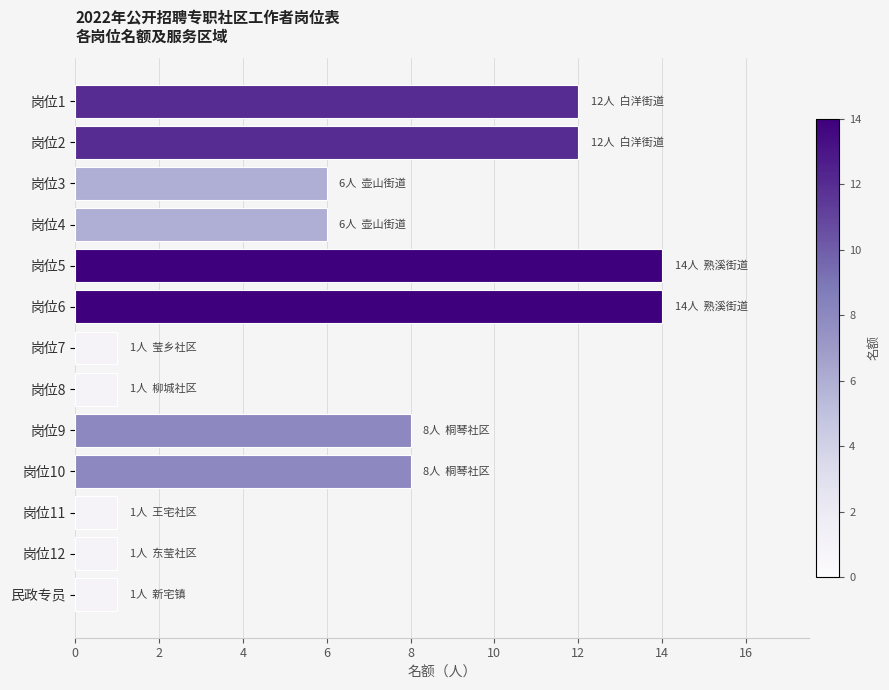

The chart shows a value of 6 at 岗位4. True or false?

True